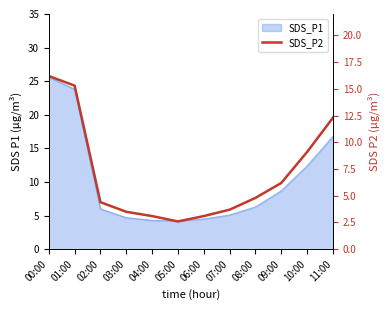

Which label corresponds to the largest value in the chart?

00:00